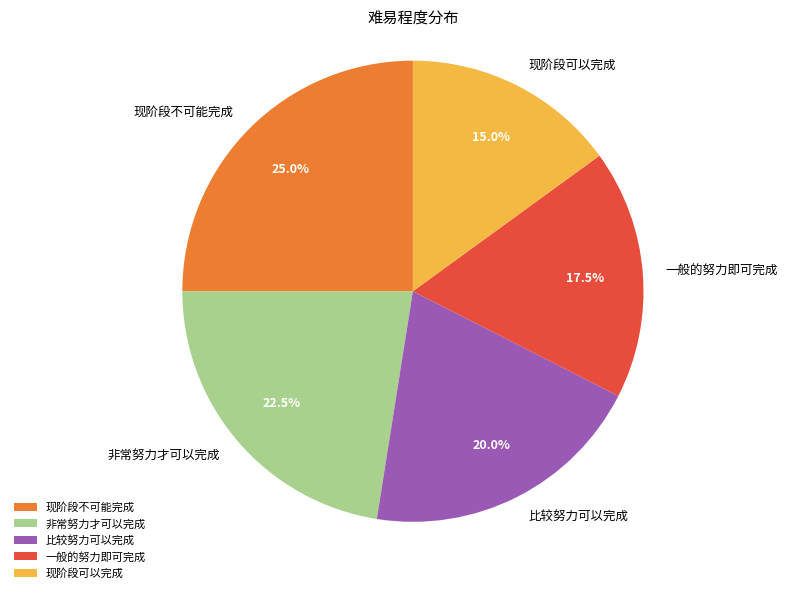

Count the number of slices in the pie.

5